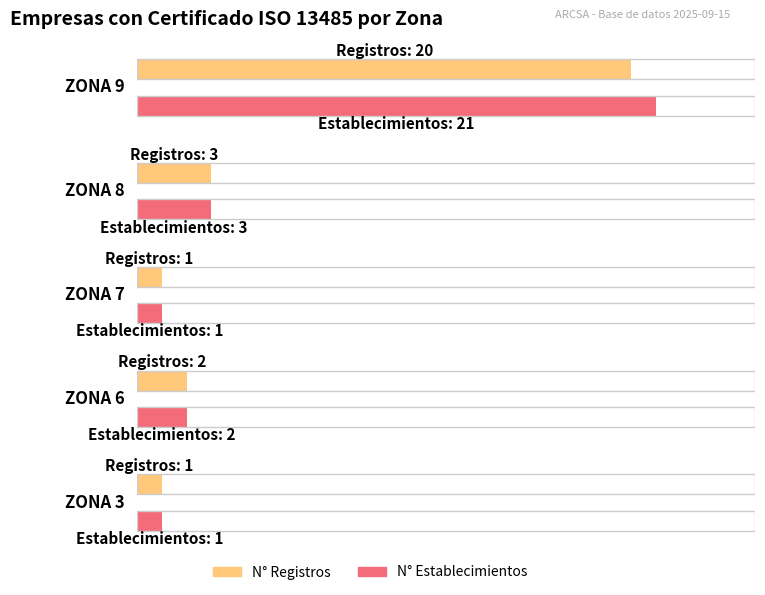

The Maximum utilization series shows 1 at 8. True or false?

False